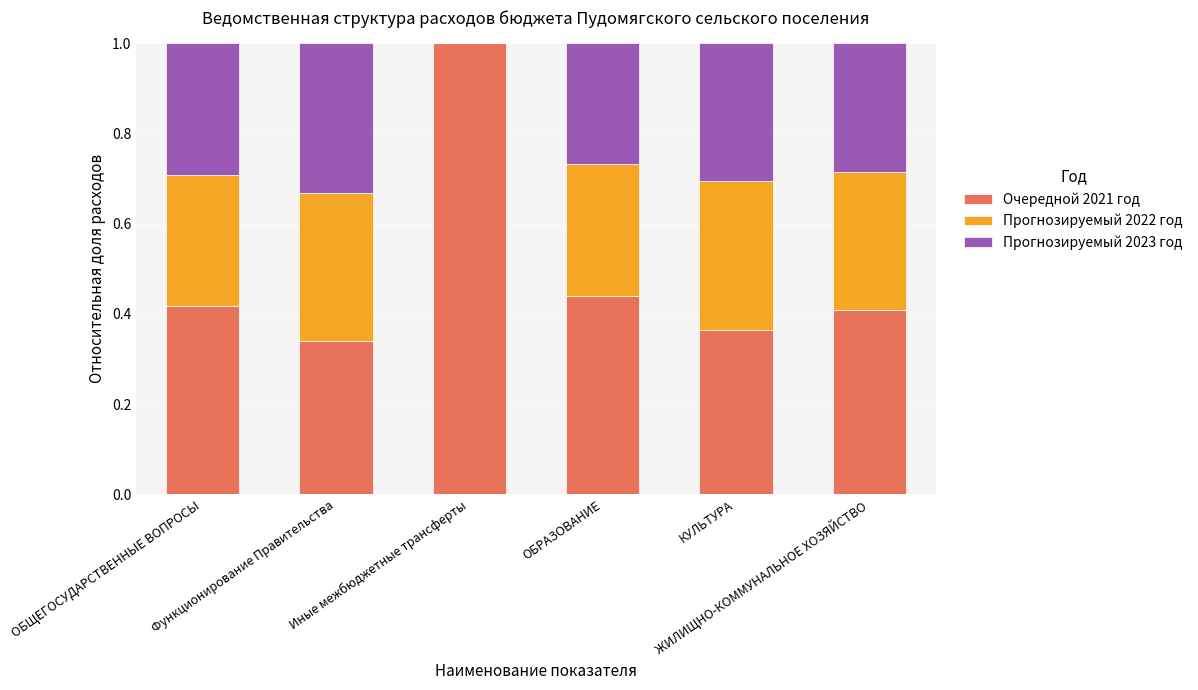

What is the highest value of the Очередной 2021 год series?

1.0